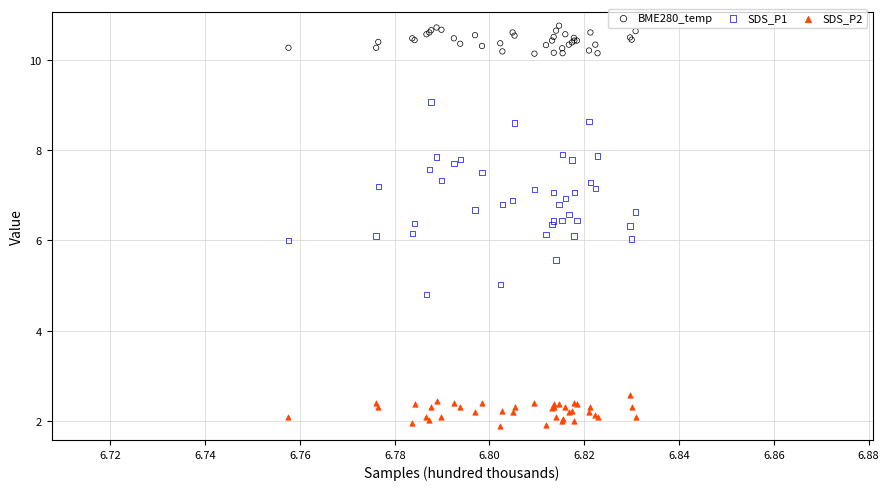

What are all the series names shown in the legend?

BME280_temp, SDS_P1, SDS_P2